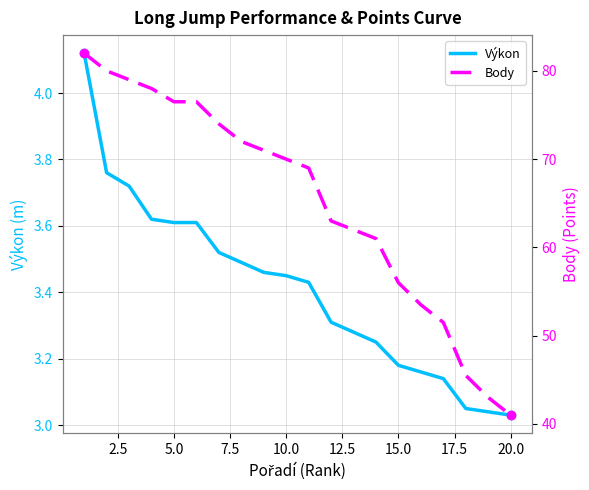

What is the maximum value shown in the chart?

82.0